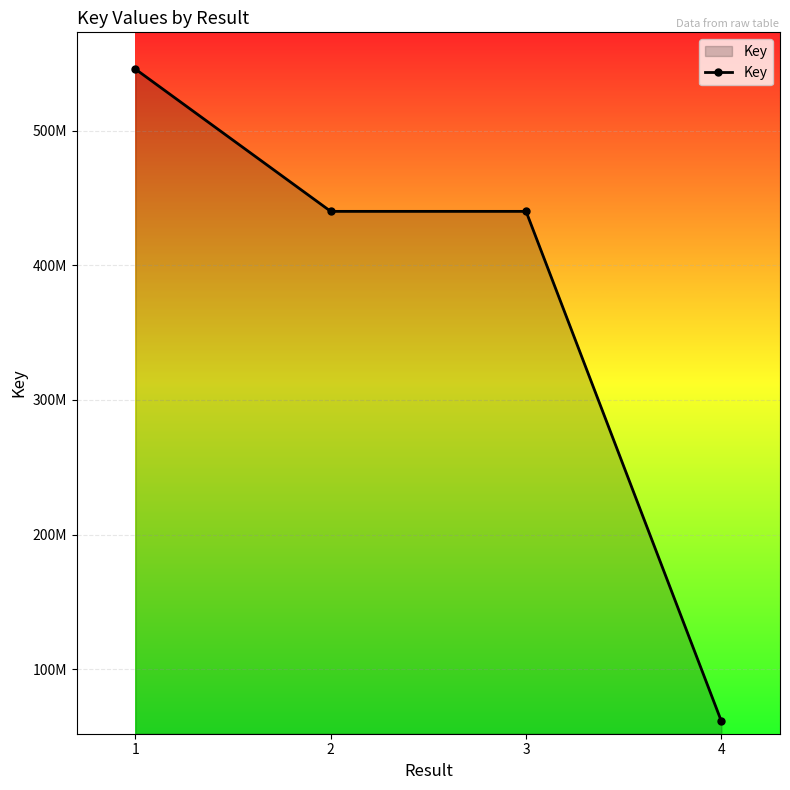

True or false: there are more than 2 points higher than both neighbors.

False